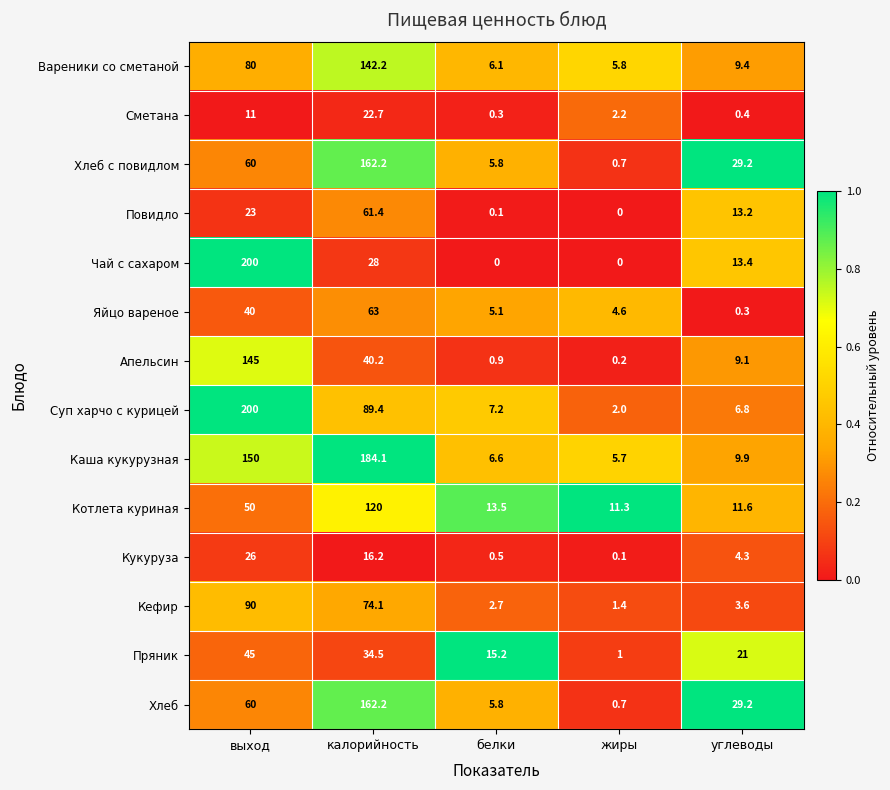

Between белки and жиры, which series saw the biggest shift?

Пряник